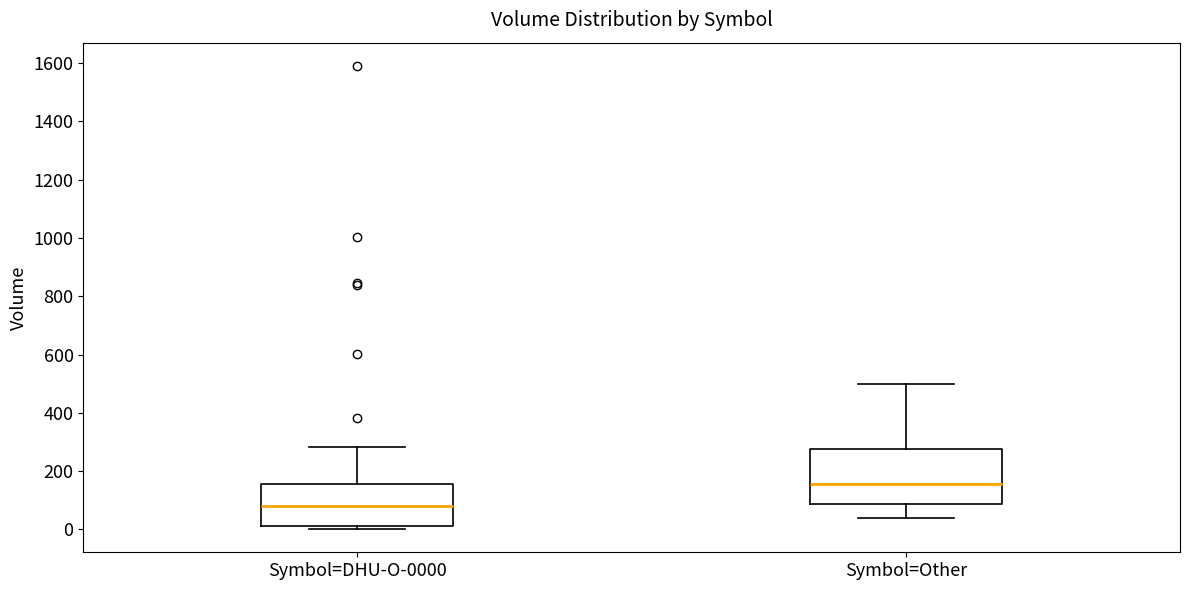

Reading left to right, transcribe this box plot: for each box, give where its median line is, the range the box spans, and where its two whiskers end, as read against the y-axis. The values are not printed on the chart, so give them approximately, as read against the axis.

Symbol=DHU-O-0000: median 80, box 20 to 160, whiskers 0 to 280
Symbol=Other: median 160, box 80 to 280, whiskers 40 to 500